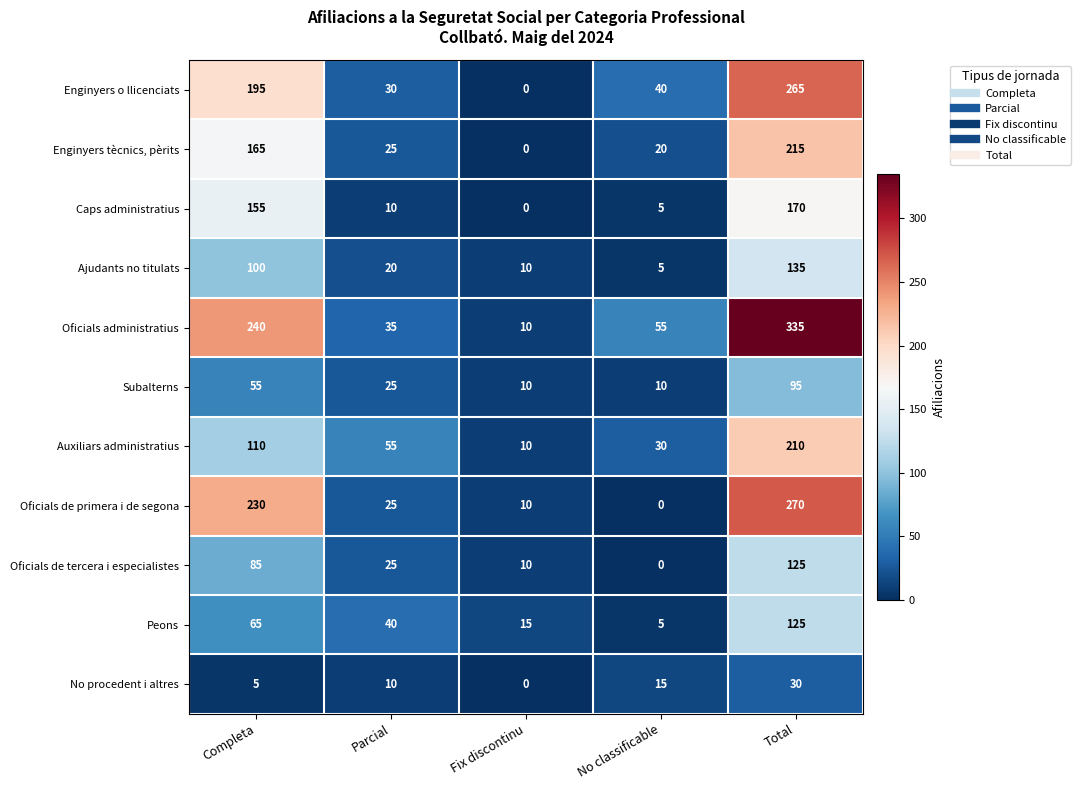

Rank the categories by Enginyers o llicenciats value from lowest to highest.

Fix discontinu, Parcial, No classificable, Completa, Total